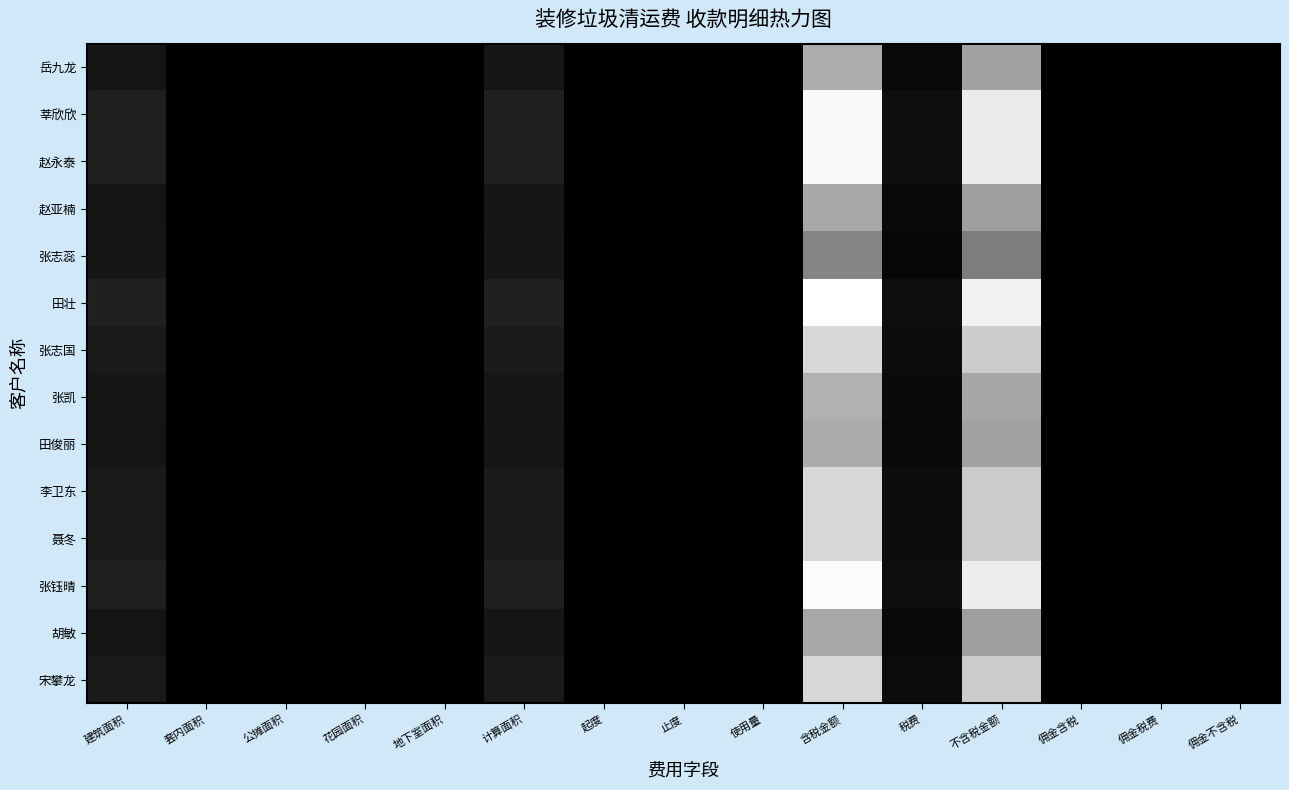

Count the number of data series in this chart.

14